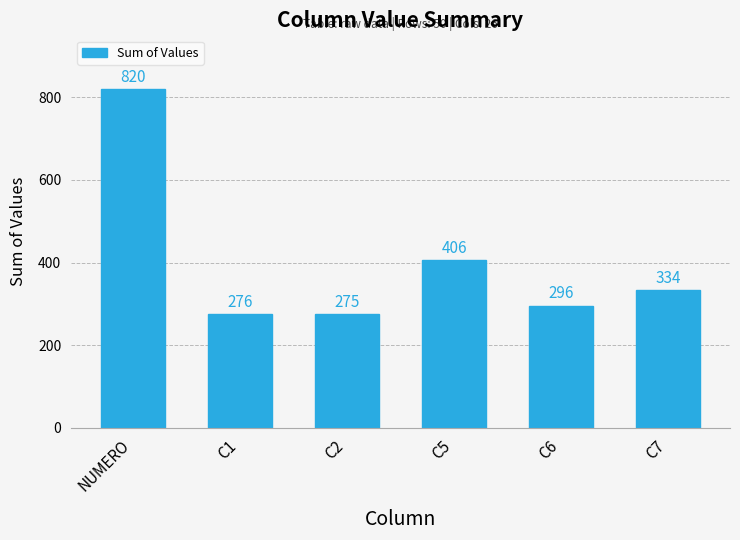

What value does the data have at C7, to the nearest 10?

330